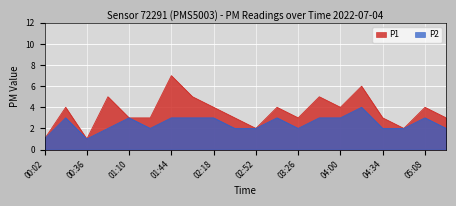

What is the greatest value displayed?

7